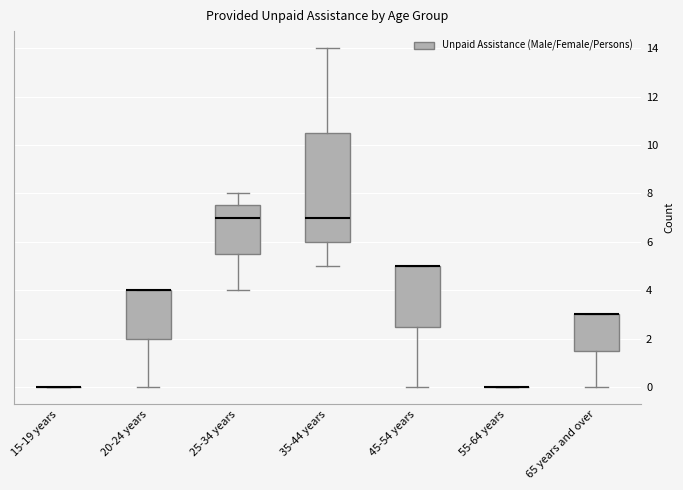

Reading left to right, read every box against the y-axis: the position of its median line, the range the box covers, and the ends of its whiskers. The values are not printed on the chart, so give them approximately, as read against the axis.

15-19 years: box collapsed to a line at 0.0, whiskers 0.0 to 0.0
20-24 years: median 4.0 (drawn on the box's upper edge), box 2.0 to 4.0, whiskers 0.0 to 4.0
25-34 years: median 7.0, box 5.6 to 7.6, whiskers 4.0 to 8.0
35-44 years: median 7.0, box 6.0 to 10.6, whiskers 5.0 to 14.0
45-54 years: median 5.0 (drawn on the box's upper edge), box 2.6 to 5.0, whiskers 0.0 to 5.0
55-64 years: box collapsed to a line at 0.0, whiskers 0.0 to 0.0
65 years and over: median 3.0 (drawn on the box's upper edge), box 1.6 to 3.0, whiskers 0.0 to 3.0